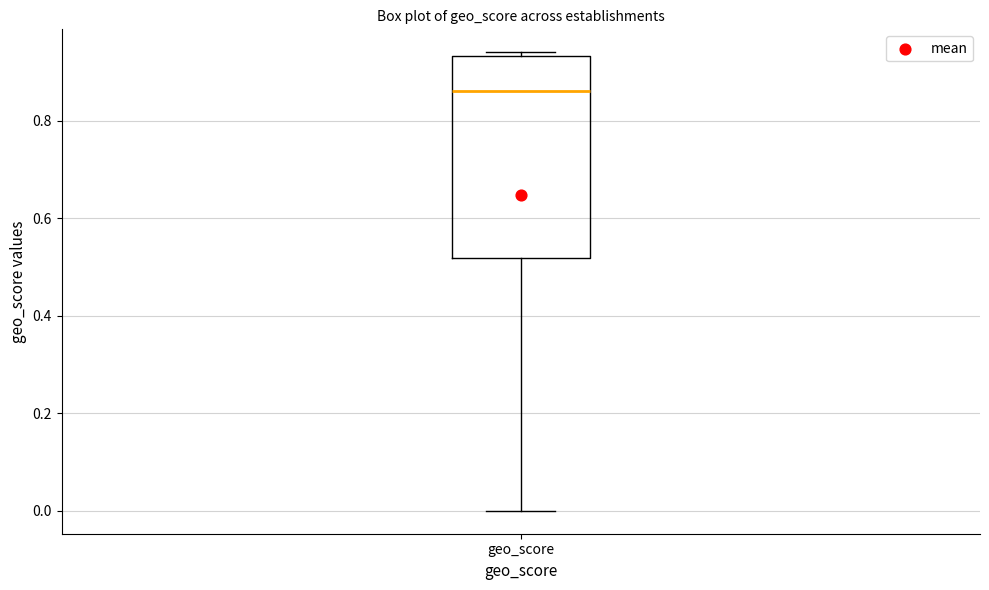

Transcribe this box plot: give where the median line is, the range the box spans, and where the two whiskers end, as read against the y-axis. The values are not printed on the chart, so give them approximately, as read against the axis.

median 0.86, box 0.52 to 0.94, whiskers 0.00 to 0.94 (just above the box's upper edge)